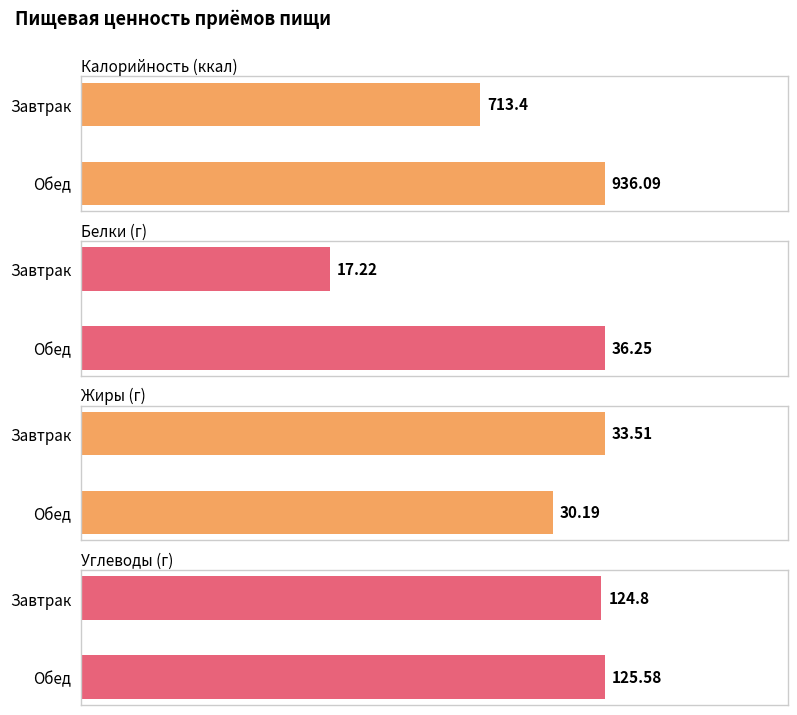

At how many categories does at least one series exceed 722?

1